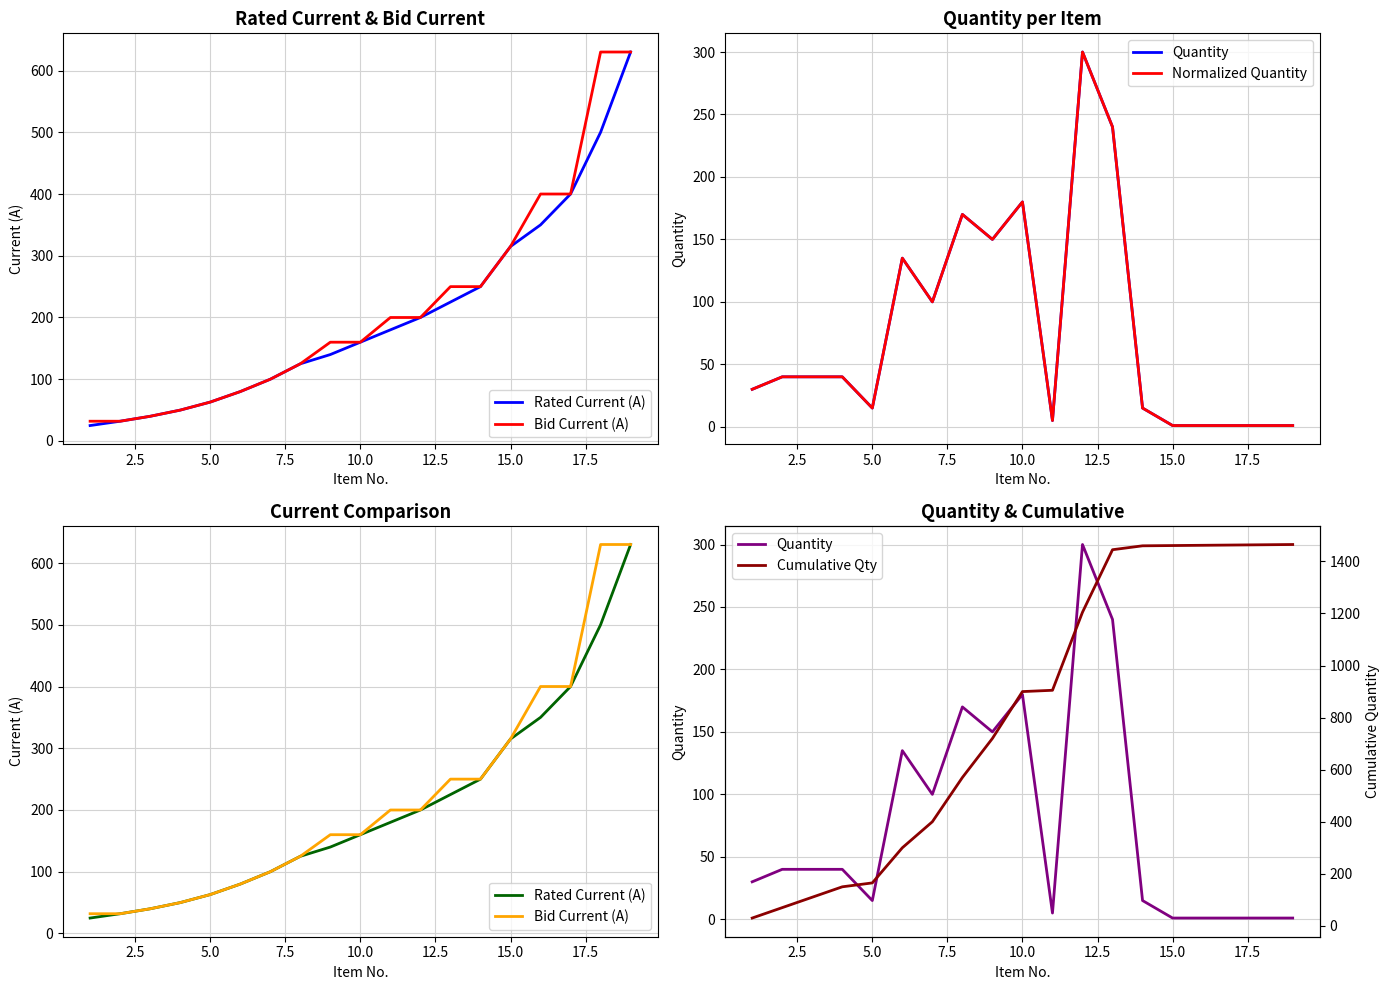

Does the chart have visible grid lines?

Yes